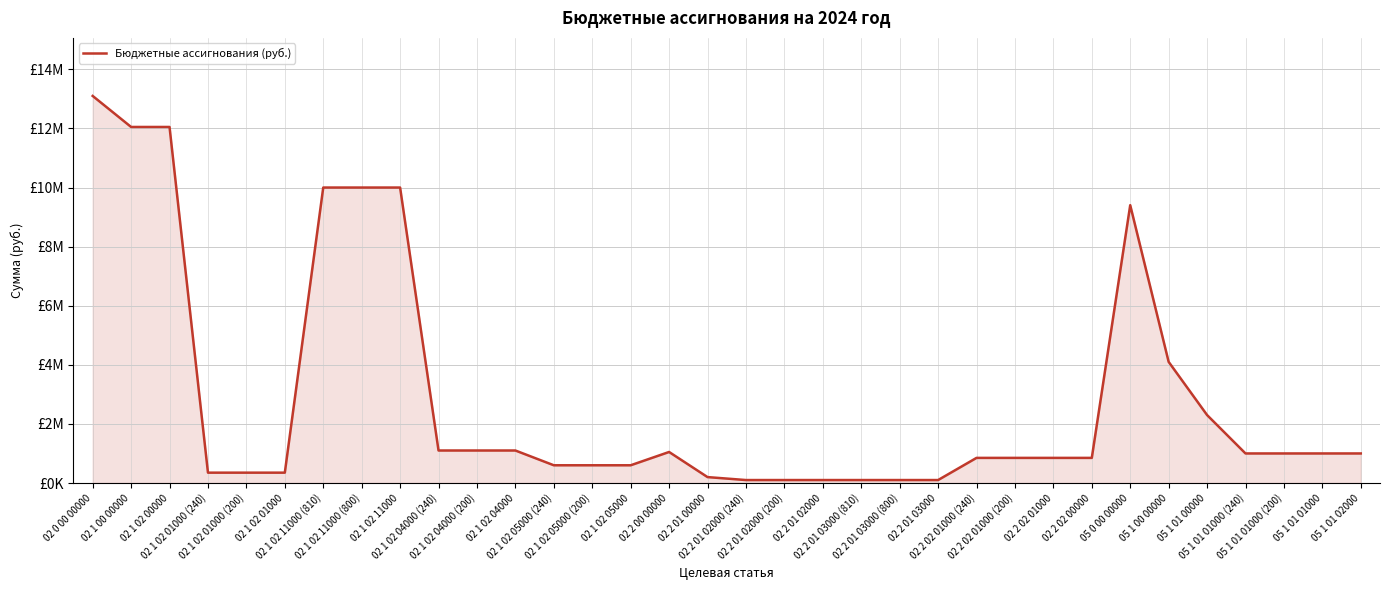

At which label is the value closest to 6600000?

05 1 00 00000